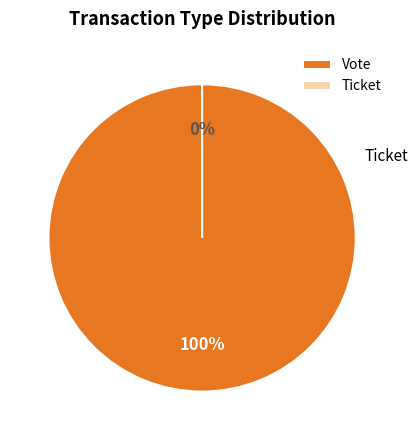

How many segments does this pie chart have?

2